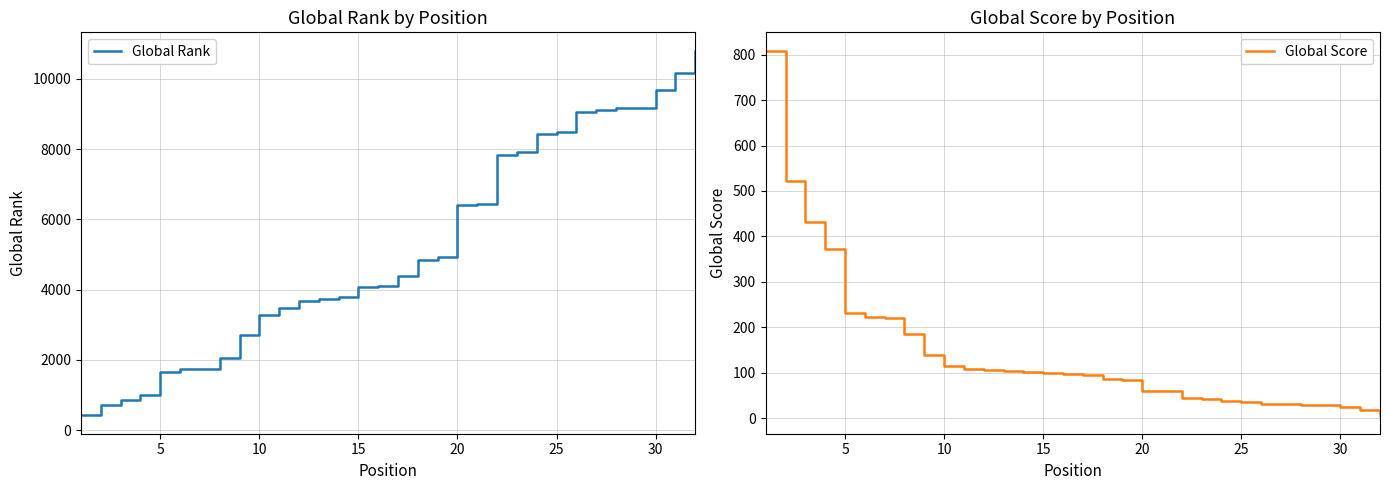

Does the chart display data point markers on the line(s)?

No